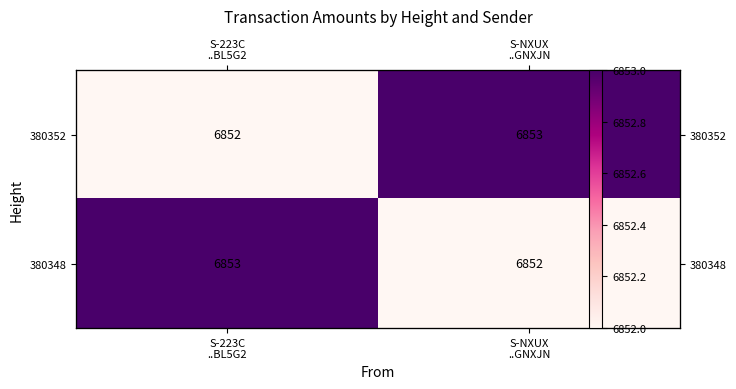

At S-NXUX ..GNXJN, list the series in order from largest to smallest.

380352, 380348